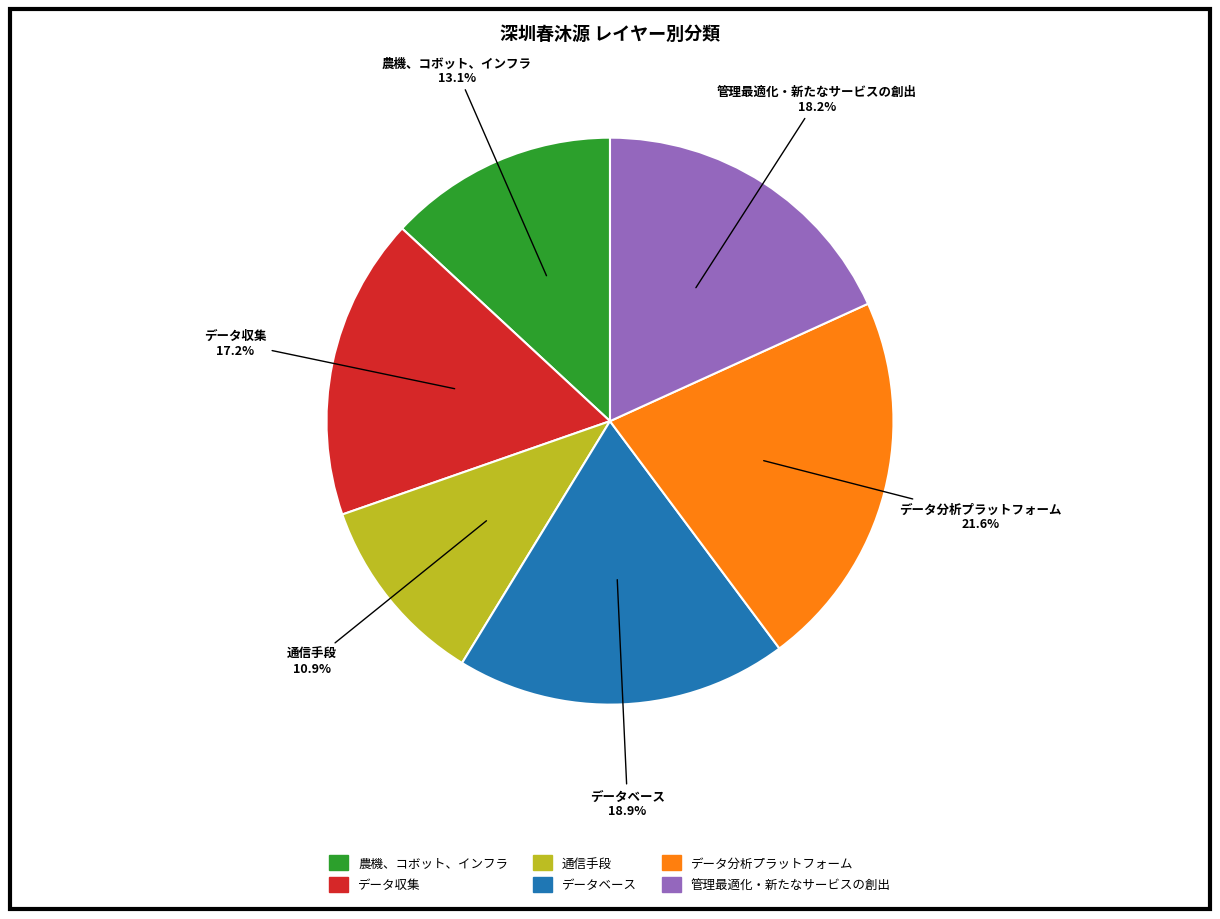

What is the ratio of the value at 管理最適化・新たなサービスの創出 to the value at 農機、コボット、インフラ?

1.4